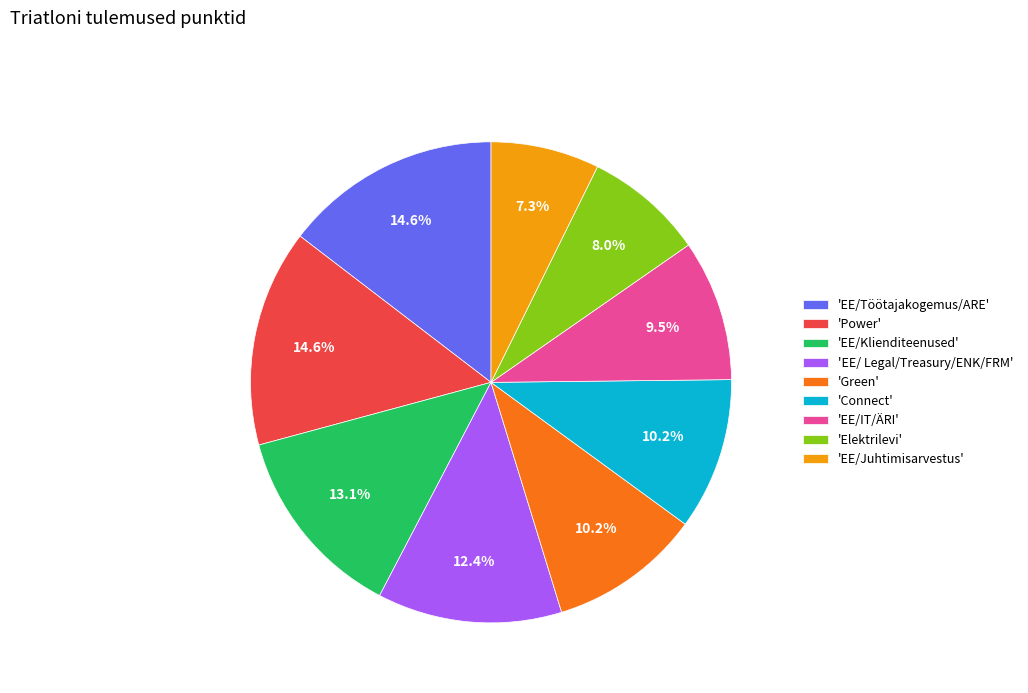

What percentage do 'EE/Klienditeenused' and 'EE/Juhtimisarvestus' together represent?

20.4%